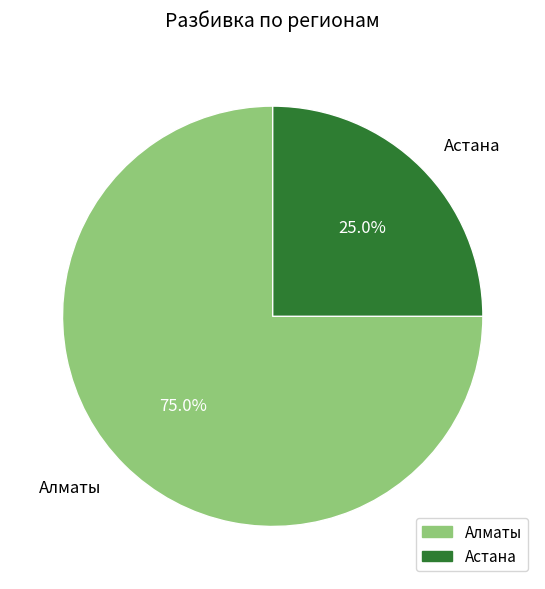

To the nearest percent, what is the average slice percentage?

50%